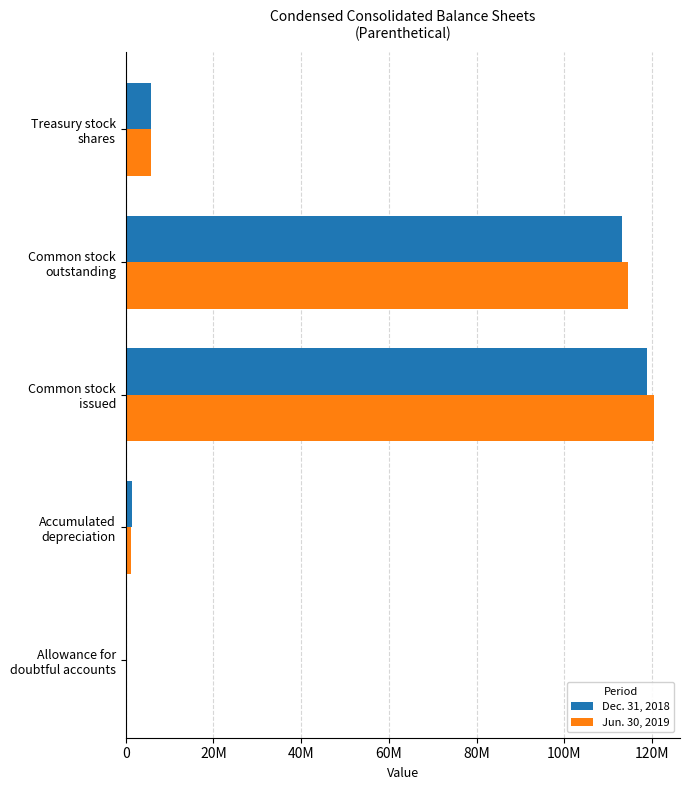

What is the average value of the Dec. 31, 2018 series?

47835115